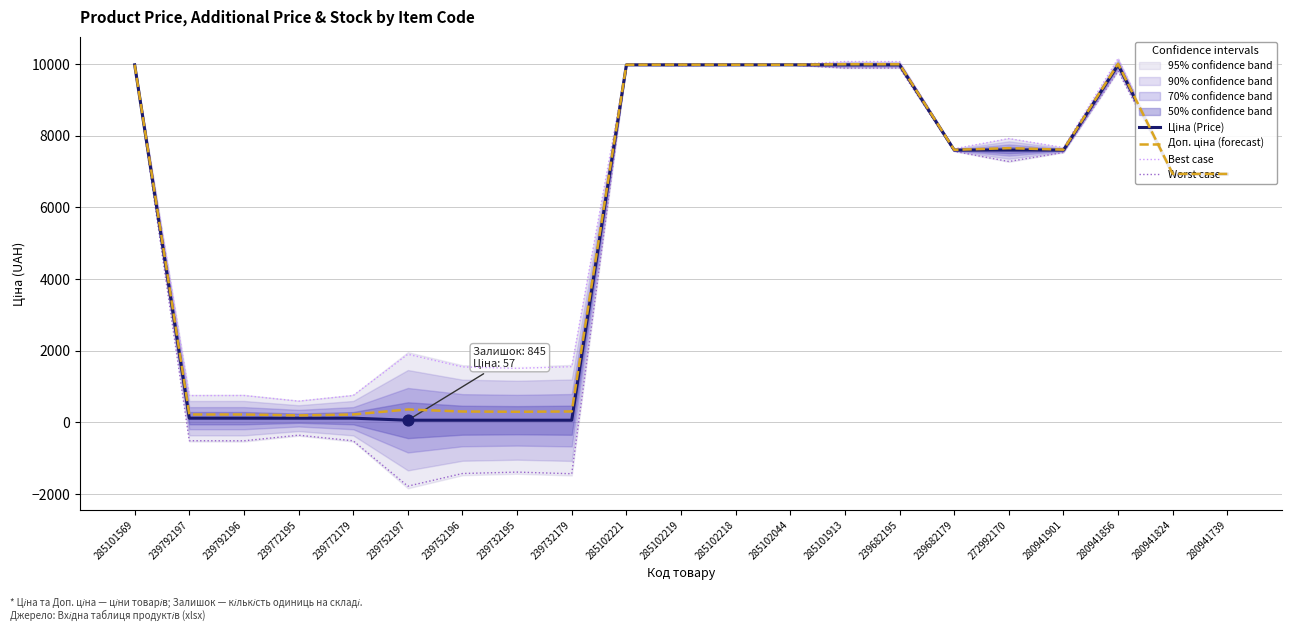

Which series has the largest Y range (max minus min)?

Worst case